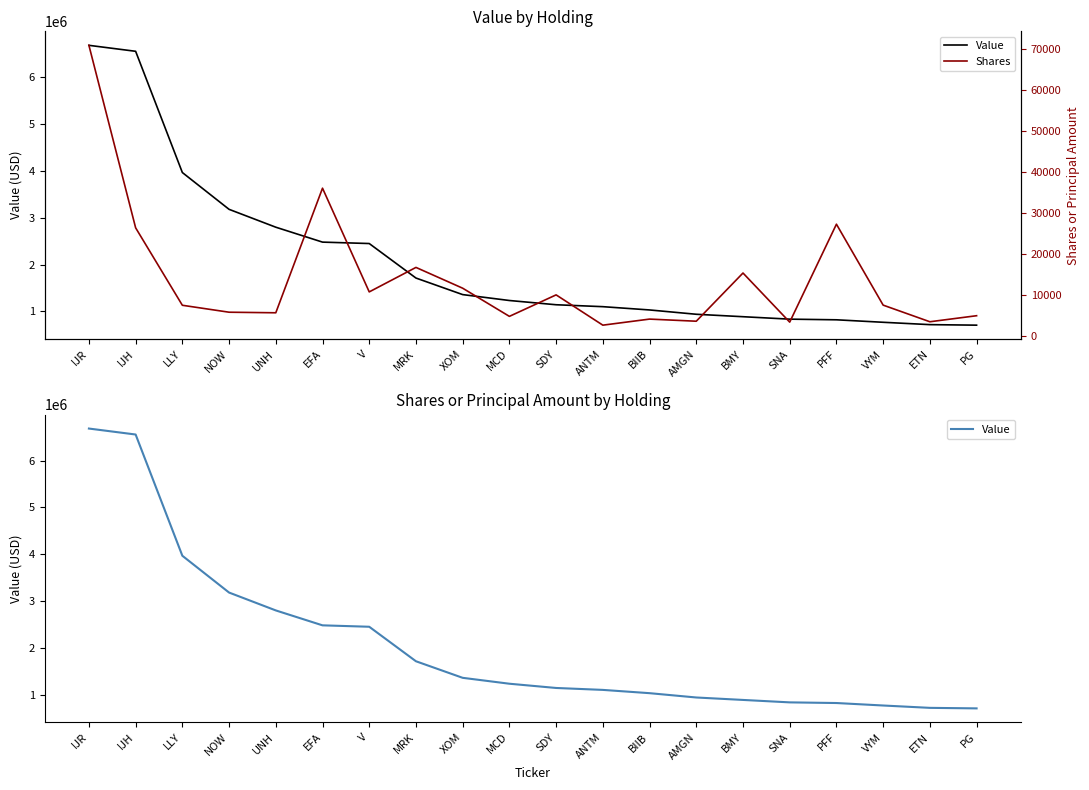

At which label does Value first exceed 1231698?

IJR